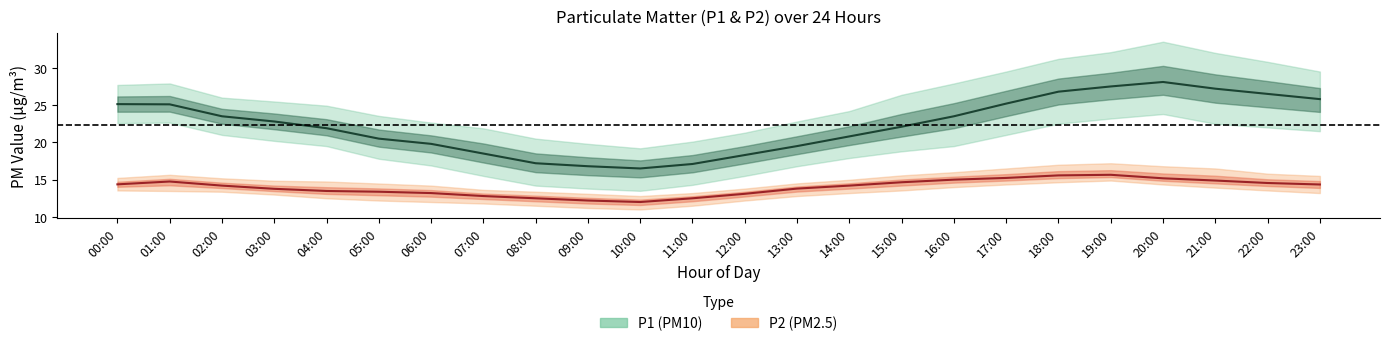

Does the chart display data point markers on the line(s)?

No